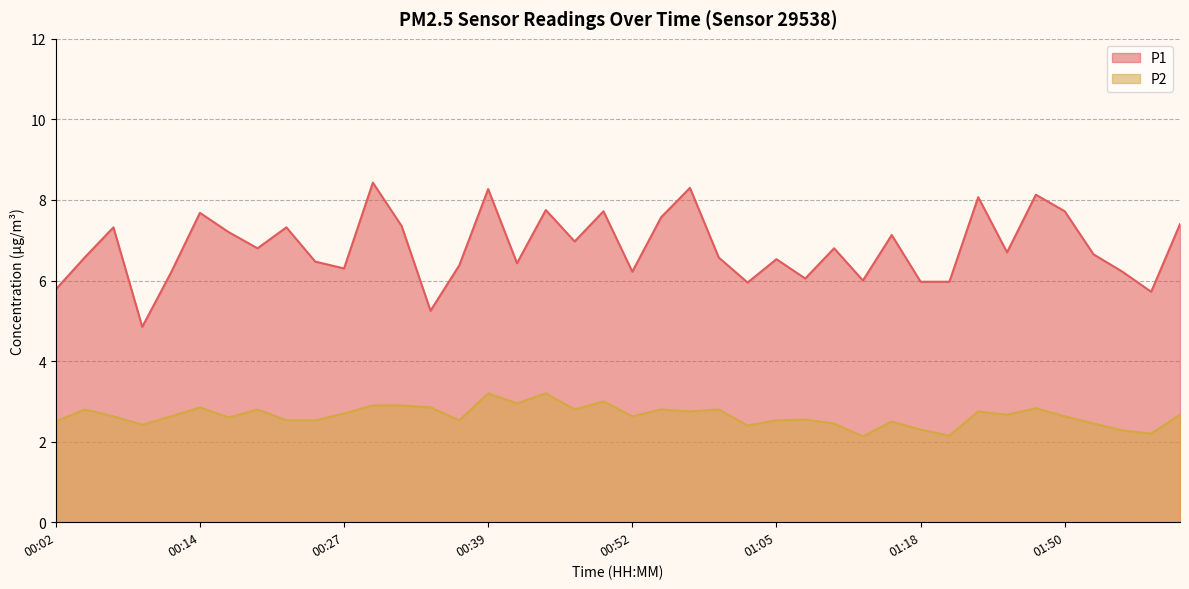

Read the P2 value at 01:39.

2.8